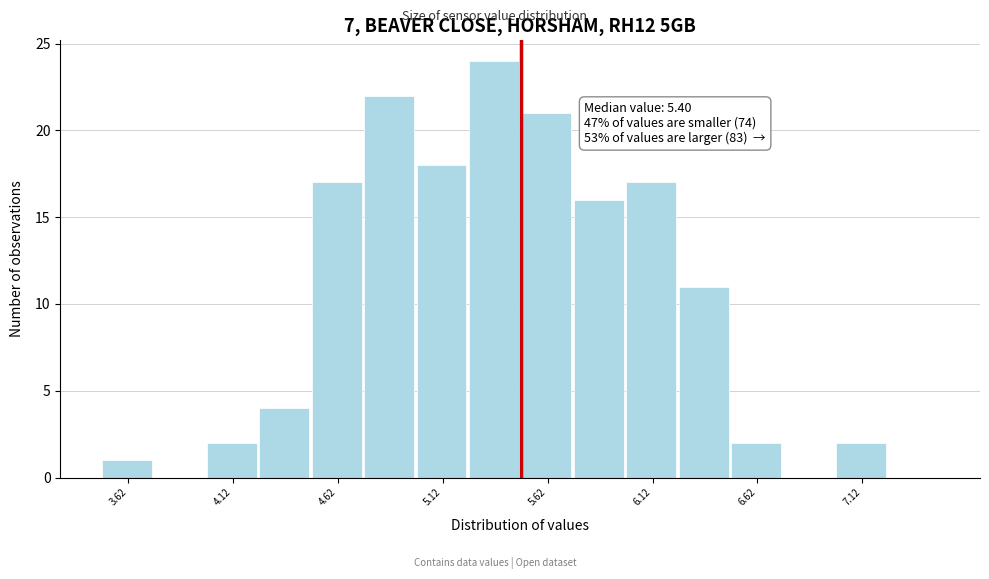

Which range on the x-axis has the tallest bar?

5.25 to 5.50